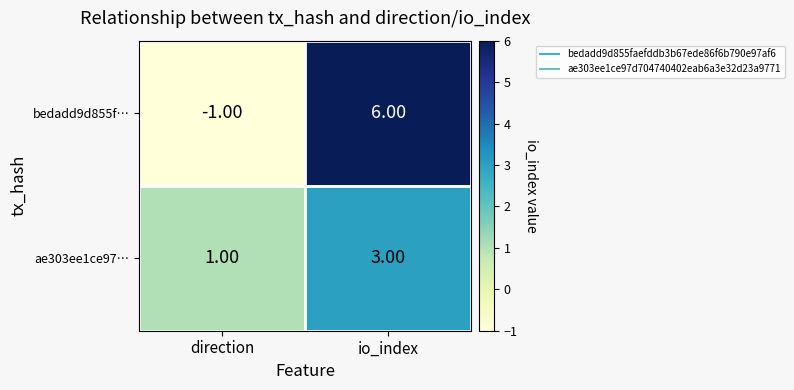

What is the difference between the bedadd9d855f… values at io_index and direction?

7